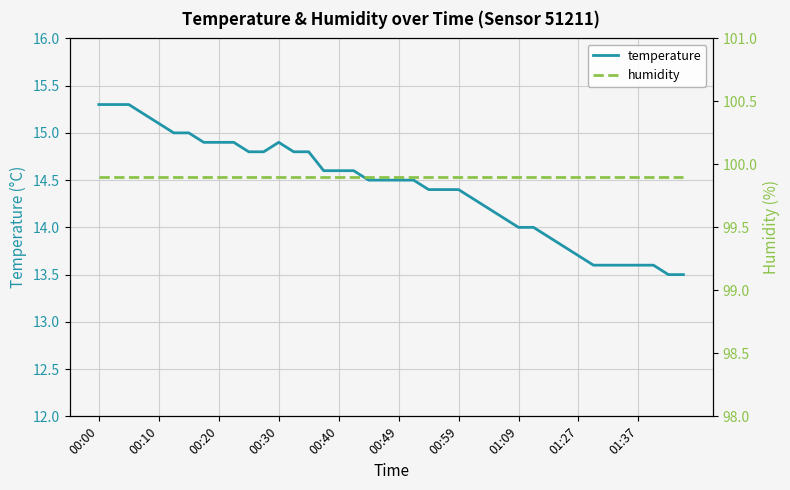

What is the value of the humidity point at the 36th from the left?

99.9